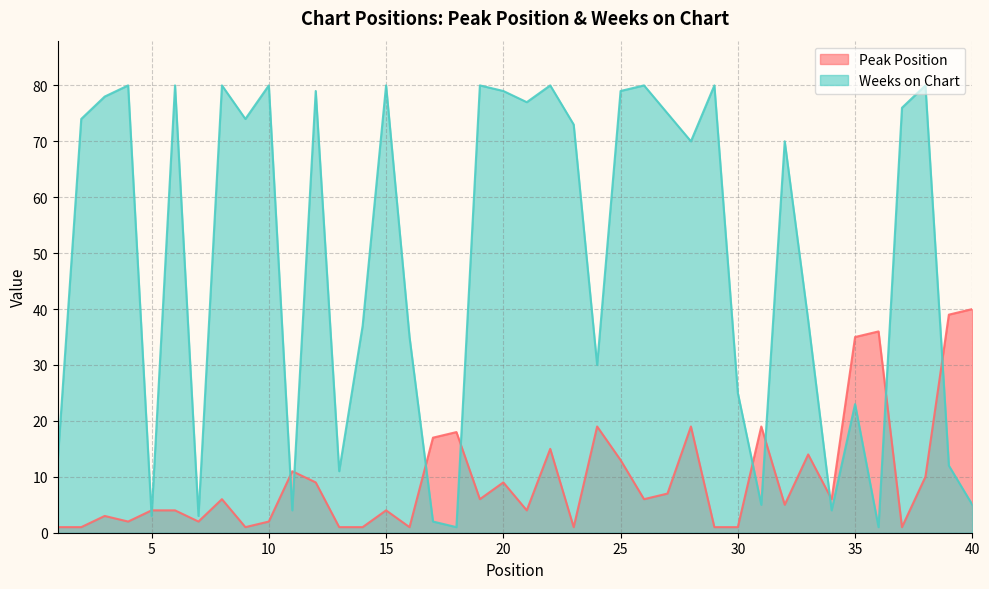

List the series in order of their peak value, lowest first.

Peak Position, Weeks on Chart